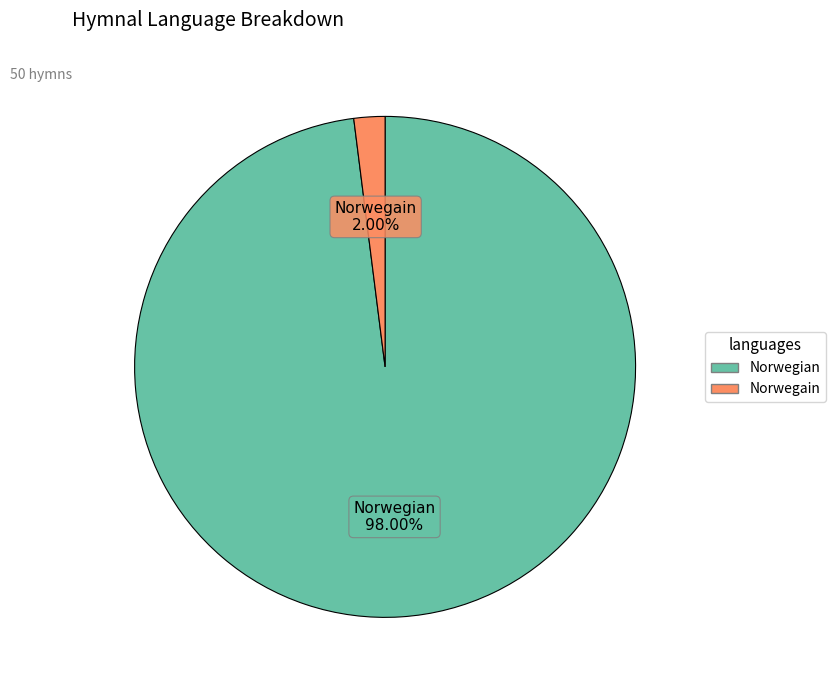

Combined, what portion of the pie is Norwegian and Norwegain?

100.0%